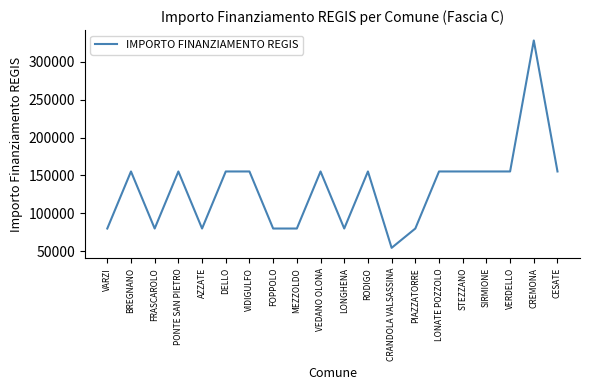

What is the average value?

132480